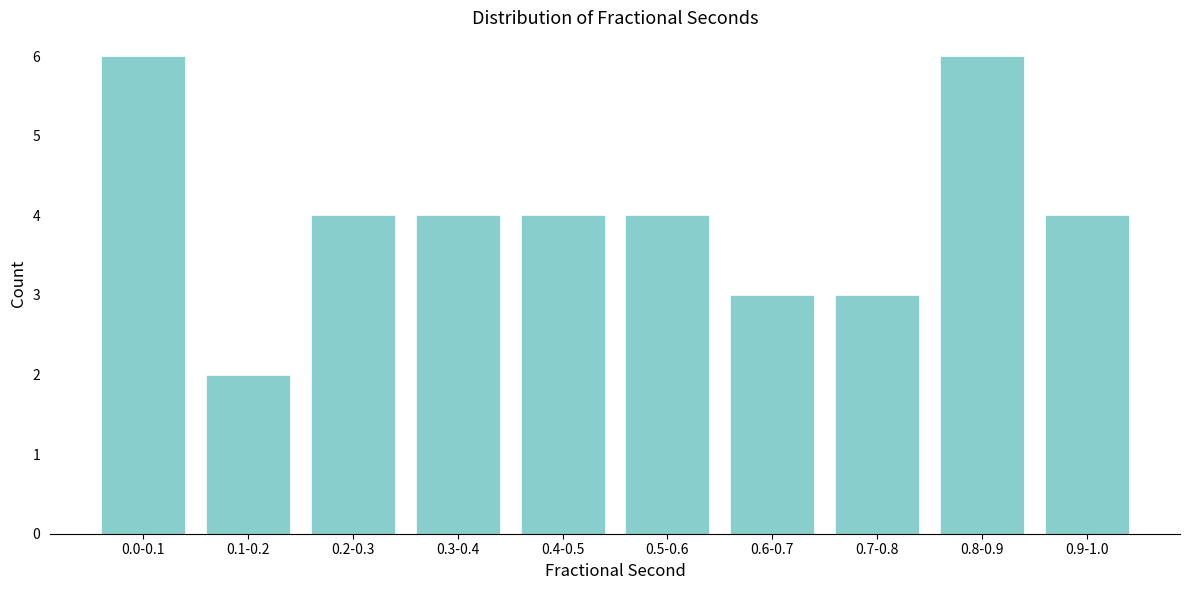

Reading right to left, what are all the values shown in this chart?

4	6	3	3	4	4	4	4	2	6